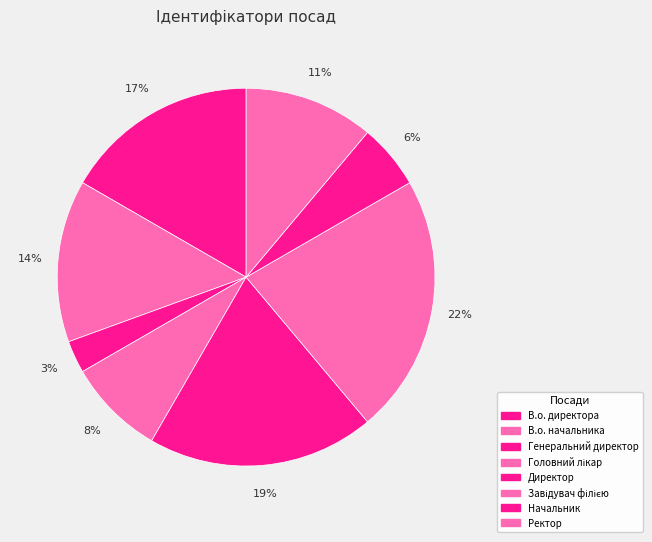

How many slices are in this pie chart?

8